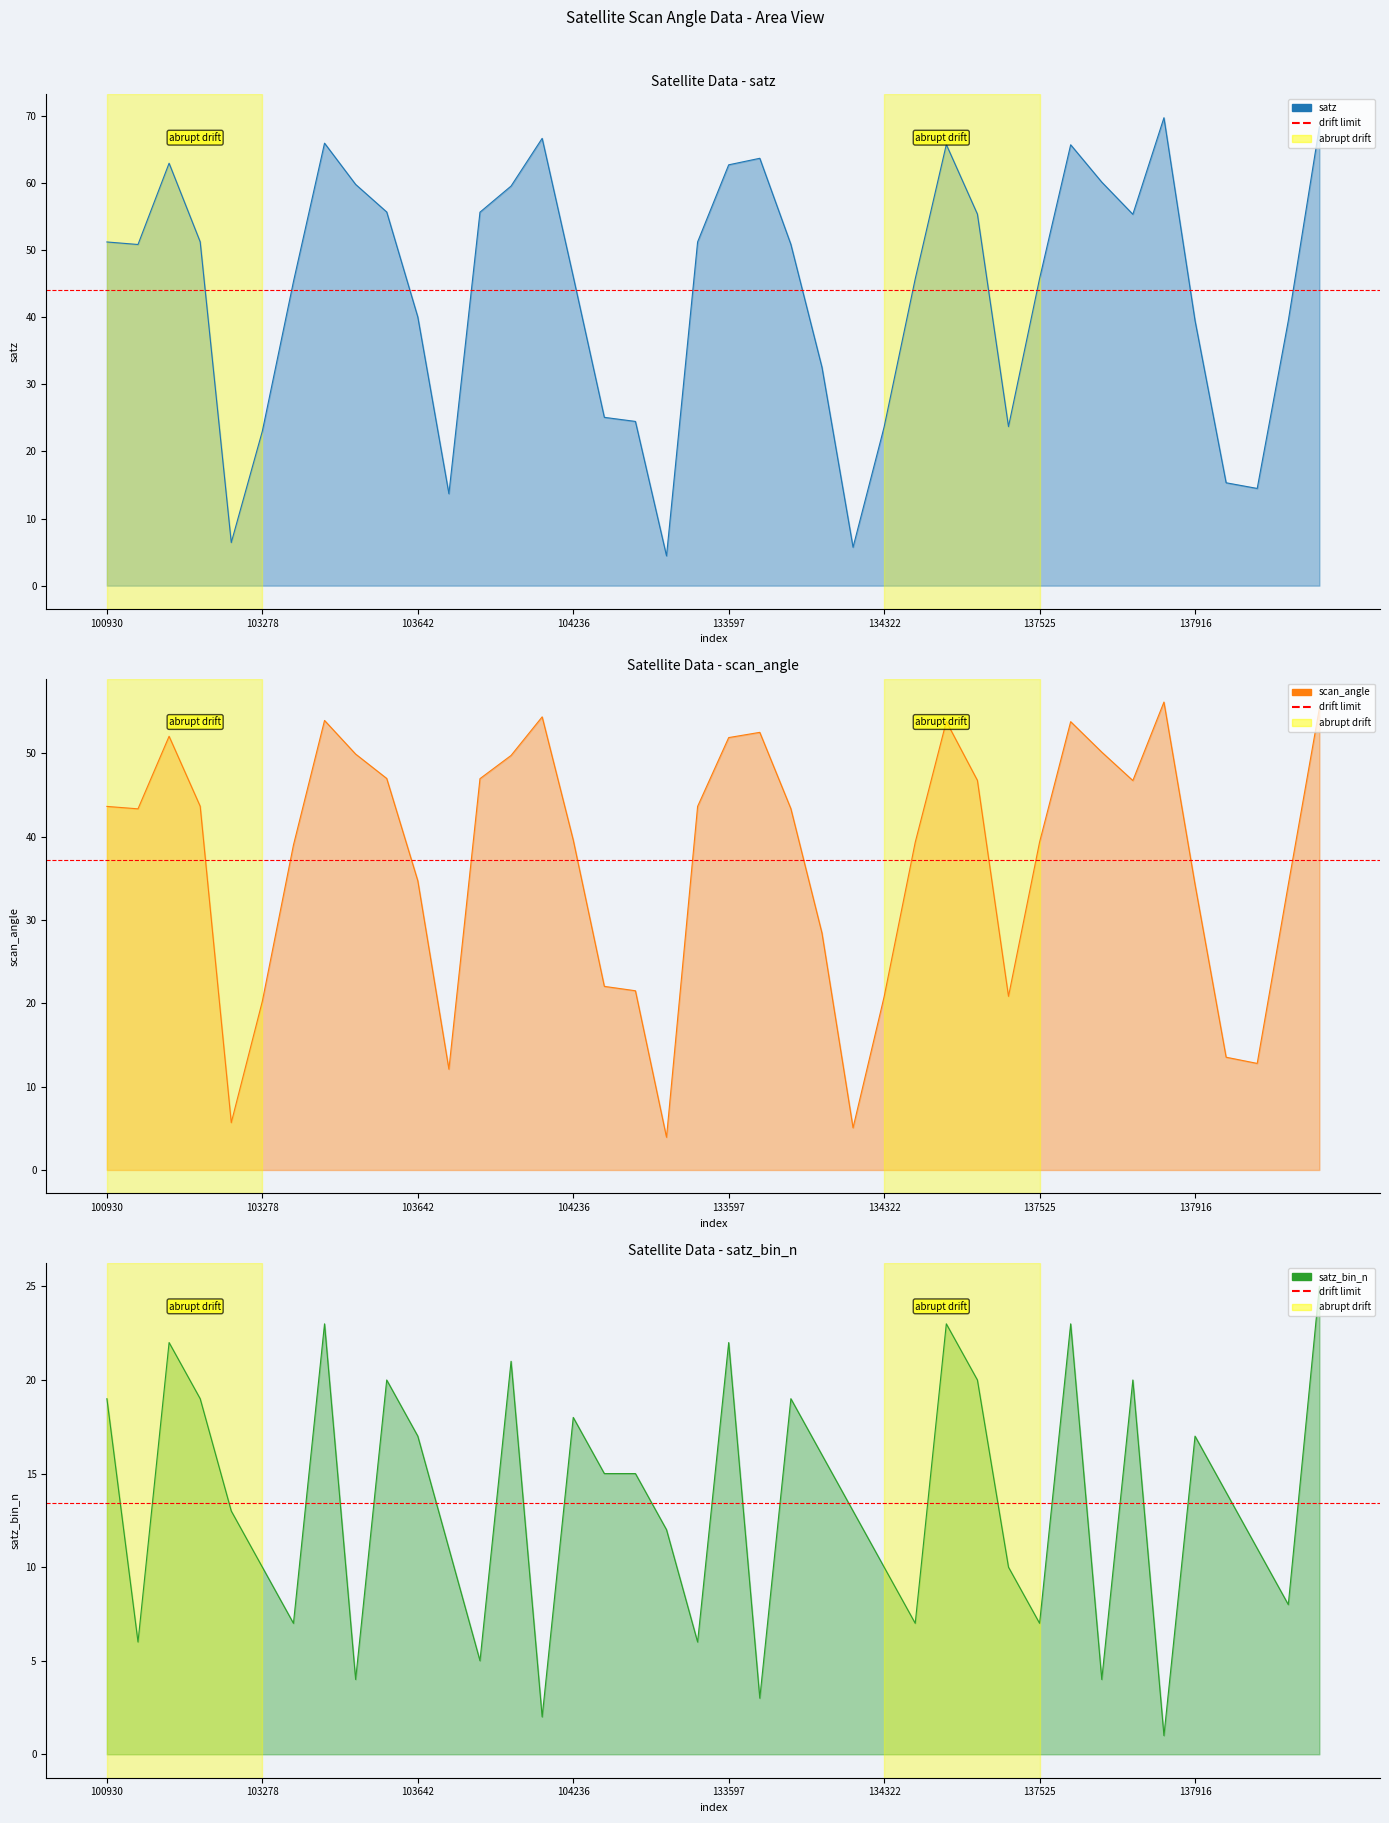

True or false: satz_bin_n has more than 1 interior local peaks.

True